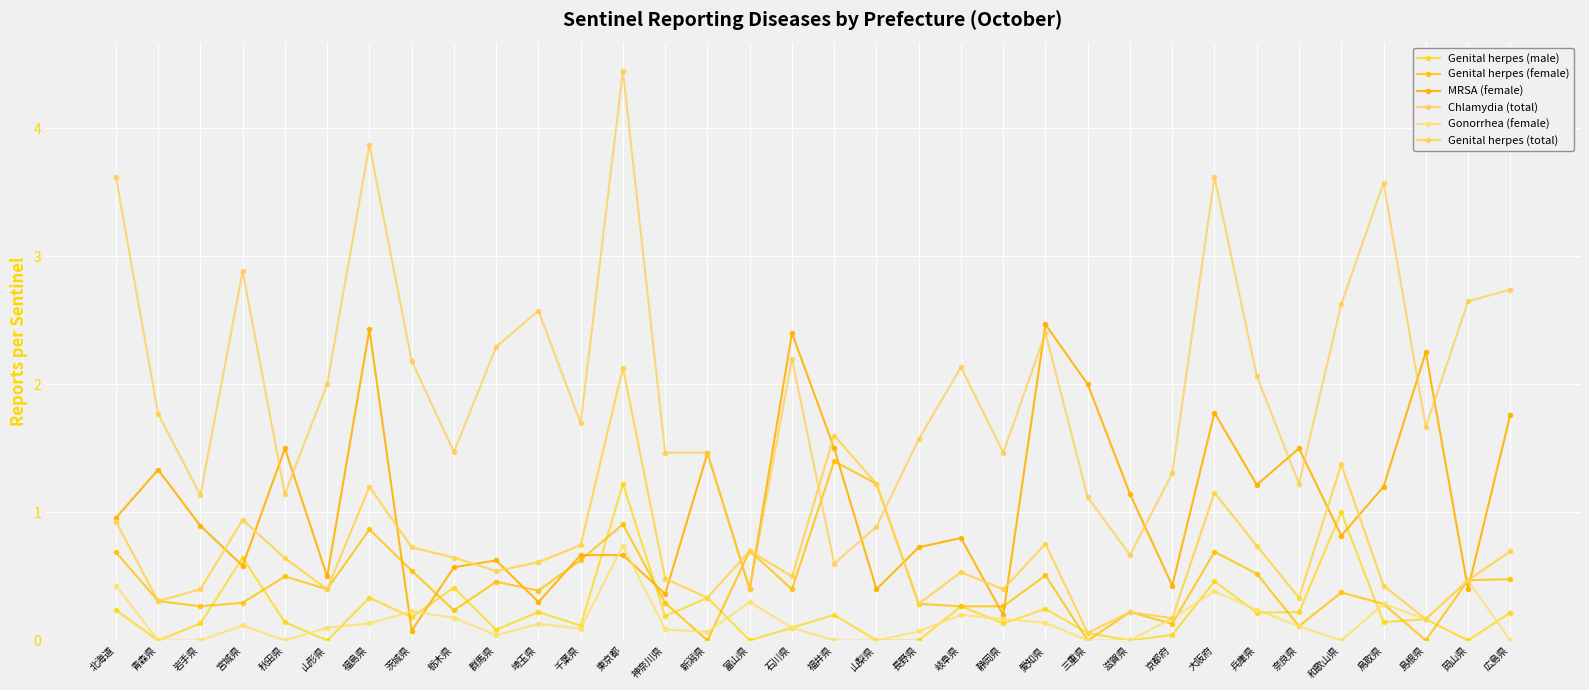

What is the maximum value shown in the chart?

4.4